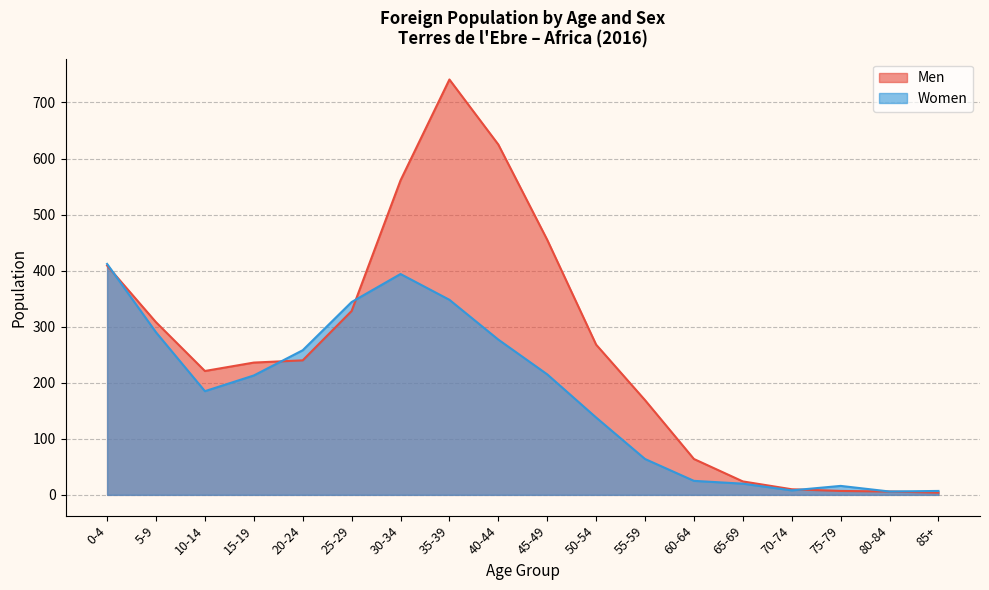

What is the sum of all Men values?

4676